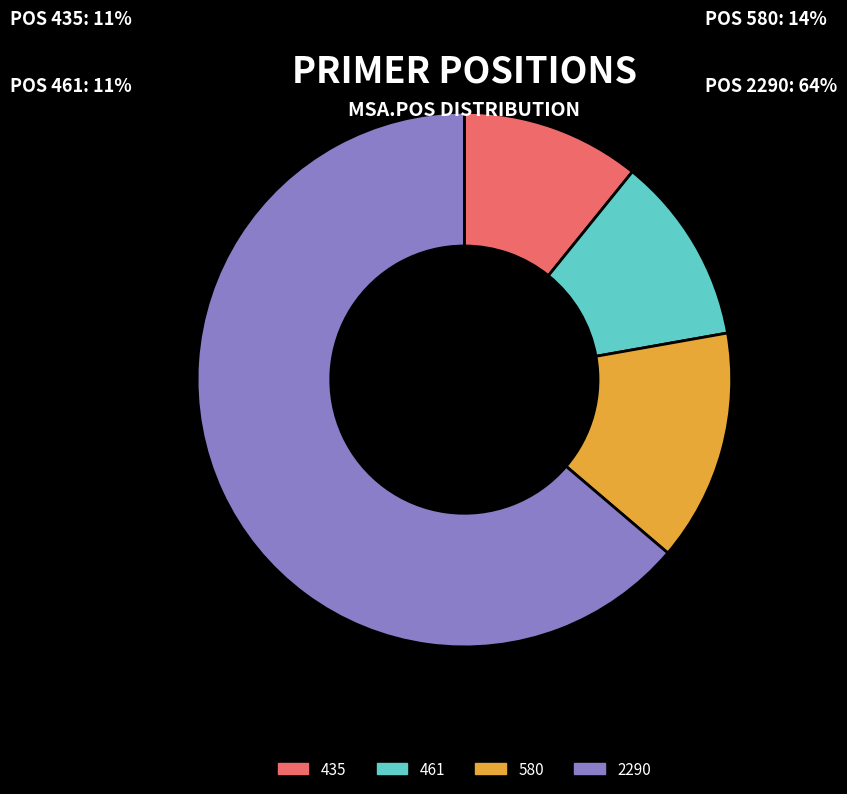

How many segments does this pie chart have?

4